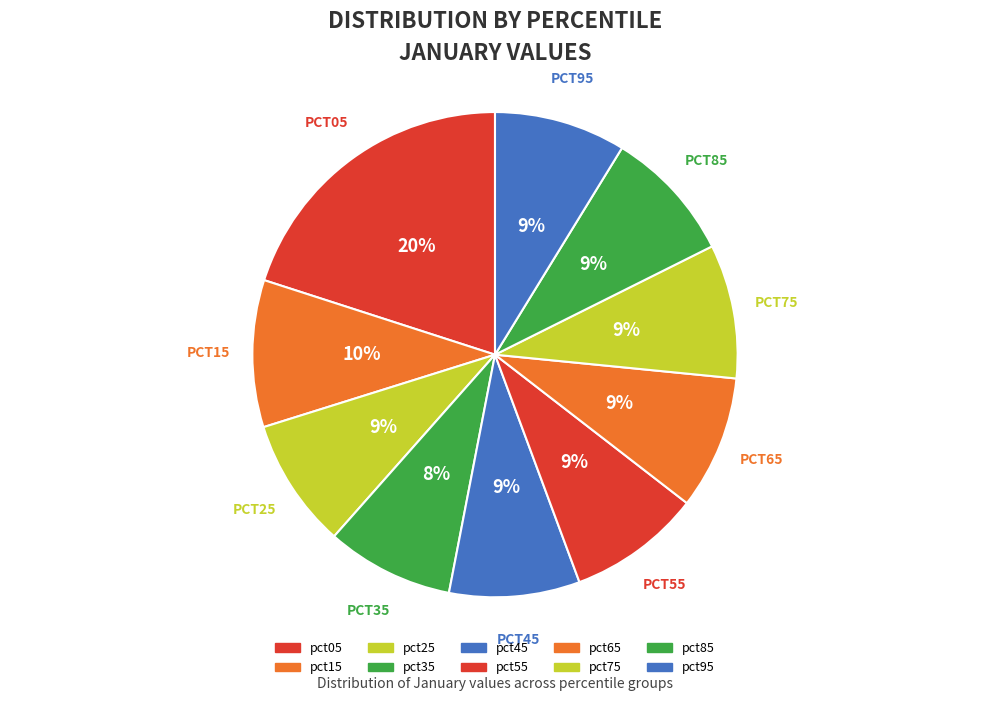

Is pct45 the majority of the pie?

No